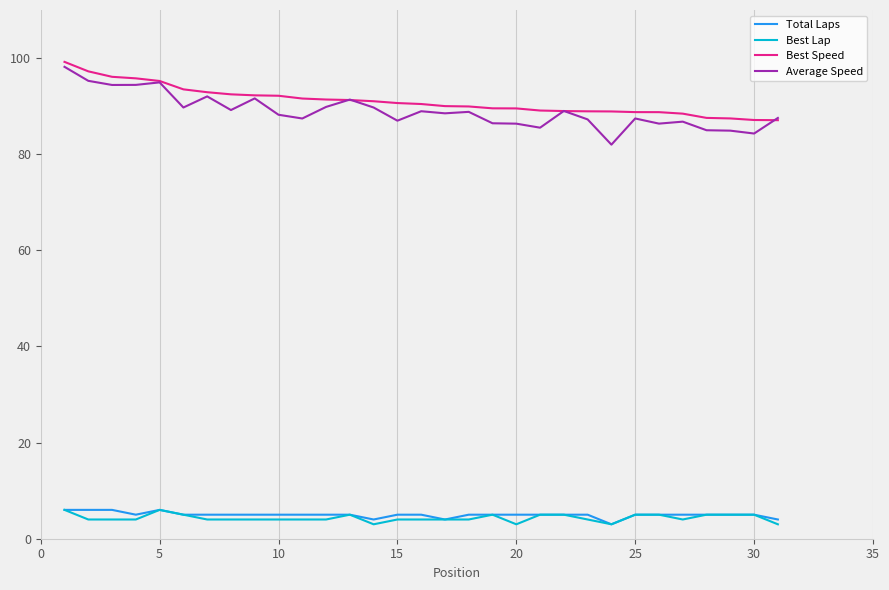

True or false: Best Speed and Best Lap cross at least once.

False